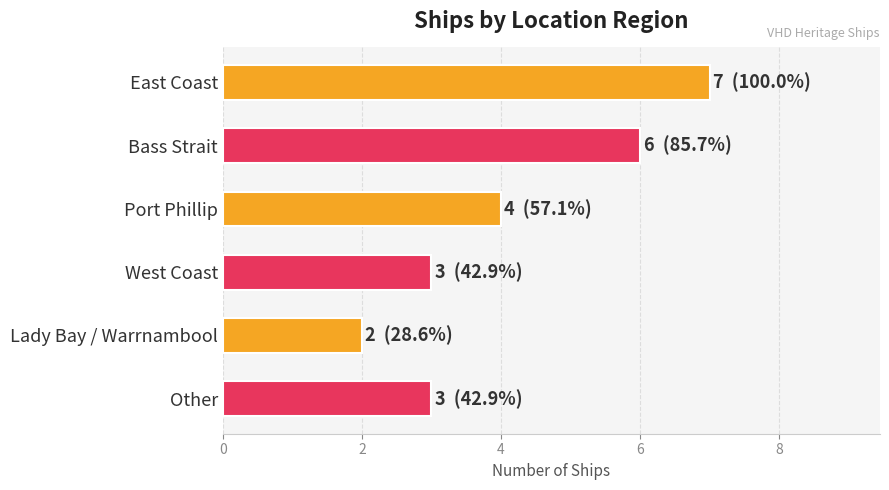

What value does the data have at West Coast?

3